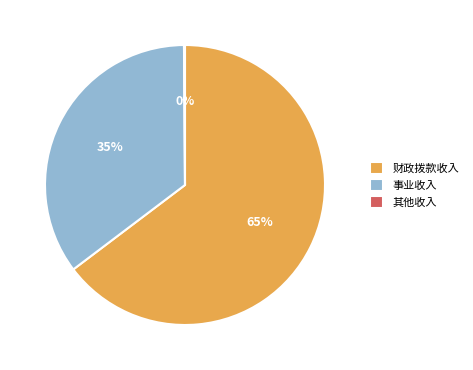

Is it true that 事业收入 is 35% of the pie?

True